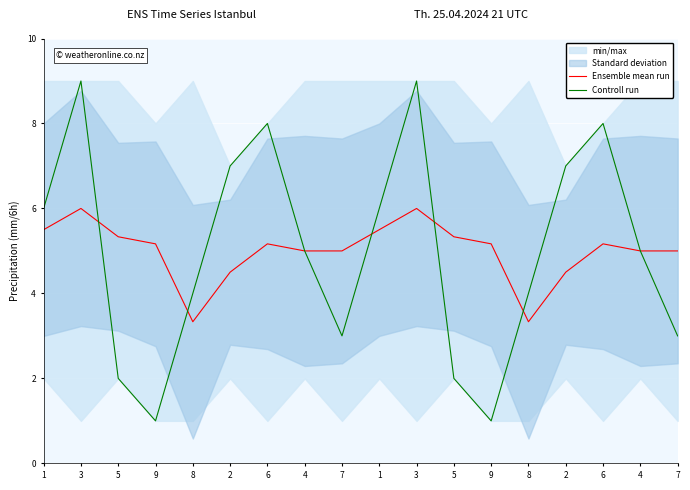

What is the difference between the maximum and minimum values in the Controll run series?

8.0